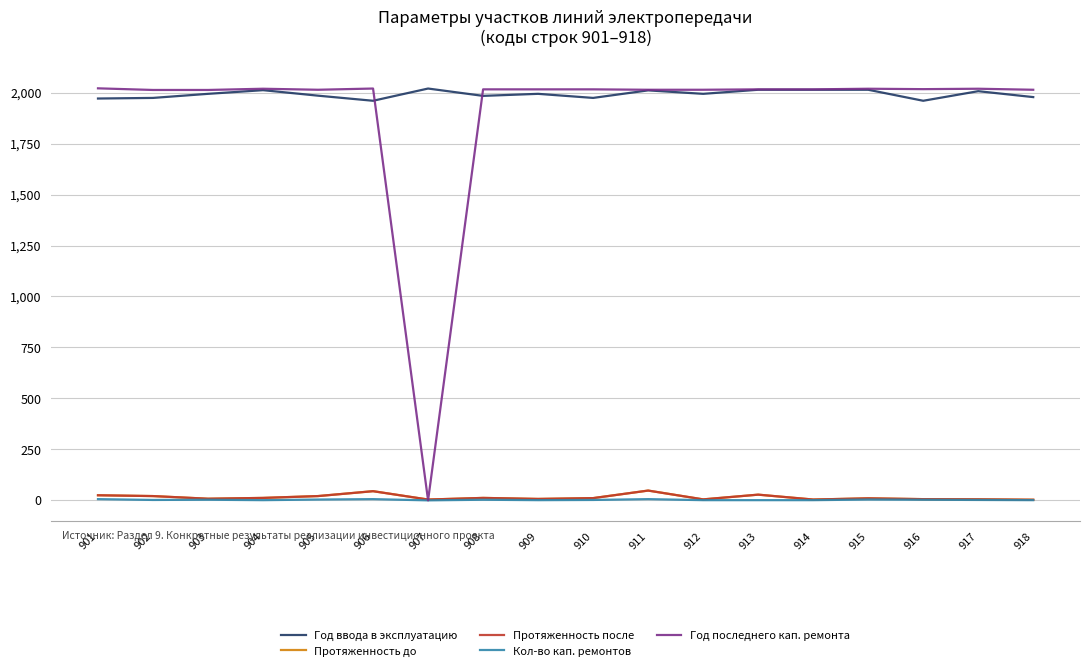

What is the sum of the Год последнего кап. ремонта values at 908 and 916?

4033.0